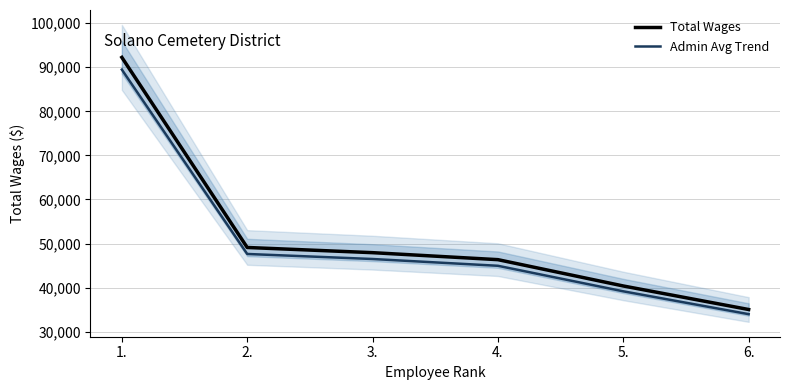

Rank the series at 5. from highest to lowest value.

Total Wages, Admin Avg Trend